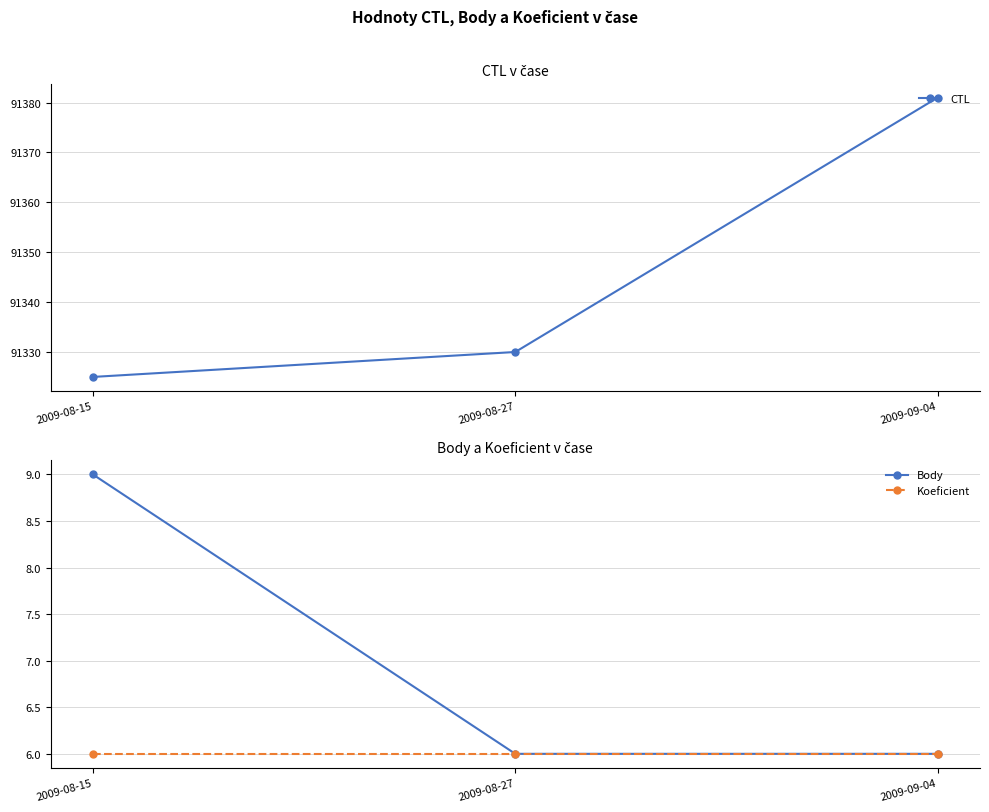

True or false: CTL has a value of 91381 at 2009-09-04.

True